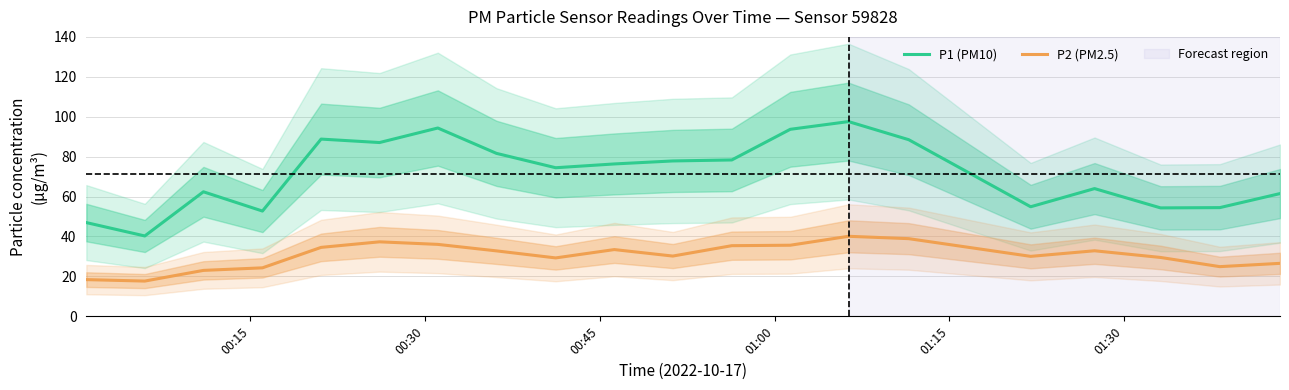

Which series has the largest range (max minus min)?

P1 (PM10)